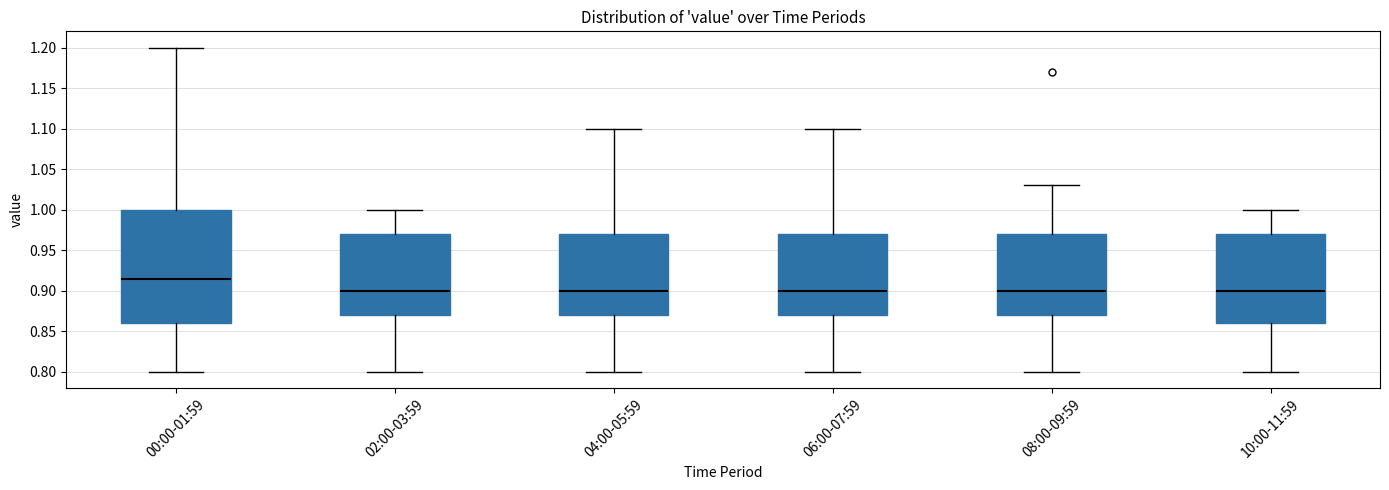

Comparing the boxes themselves (not the whiskers), which one is the tallest?

00:00-01:59